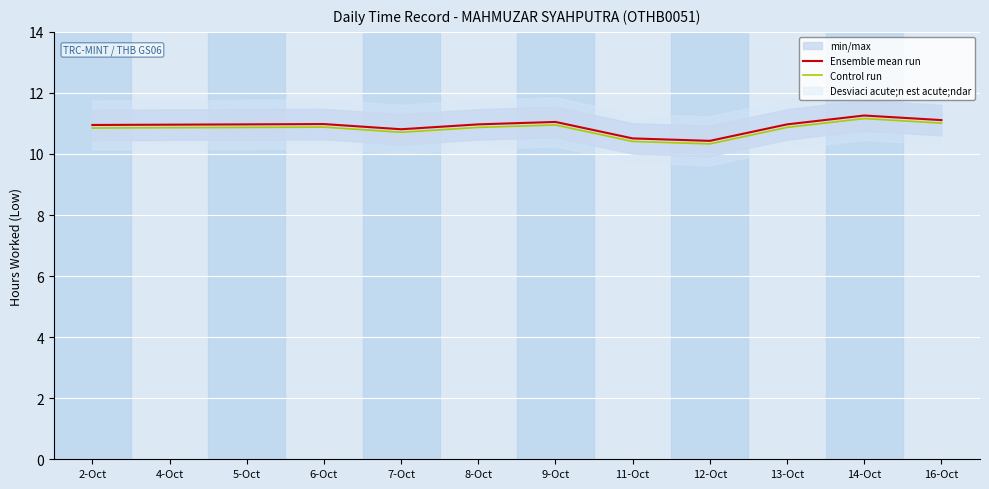

List the labels in order of Control run value, largest first.

14-Oct, 16-Oct, 9-Oct, 6-Oct, 5-Oct, 8-Oct, 13-Oct, 4-Oct, 2-Oct, 7-Oct, 11-Oct, 12-Oct